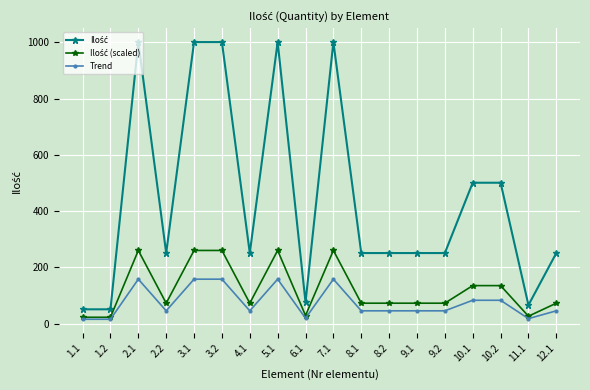

True or false: Trend has more than 2 points higher than both neighbors.

True